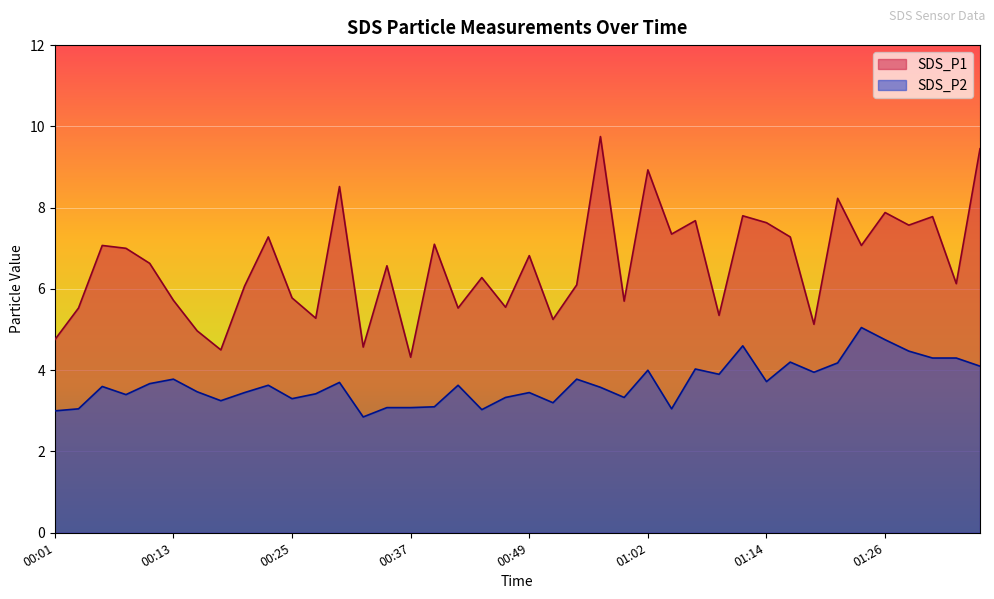

True or false: SDS_P2 and SDS_P1 intersect in this chart.

False